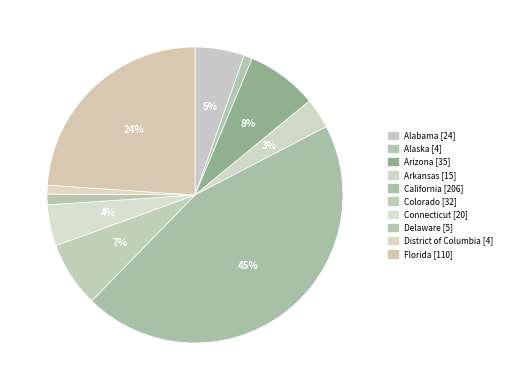

To the nearest percent, what portion does Alaska represent?

1%